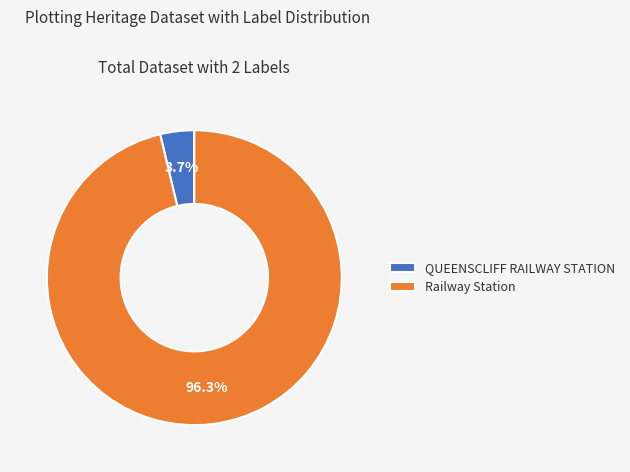

Which has a higher value, Railway Station or QUEENSCLIFF RAILWAY STATION?

Railway Station